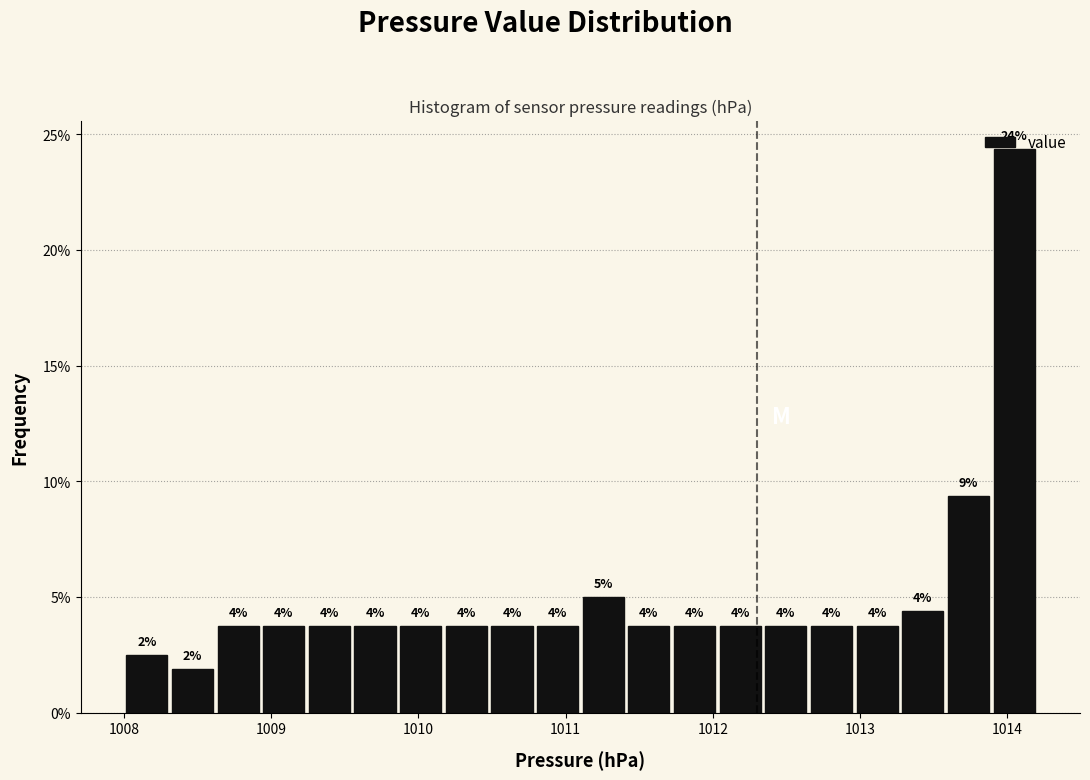

Read against the x-axis, roughly where is the centre of the tallest bar?

1014.0